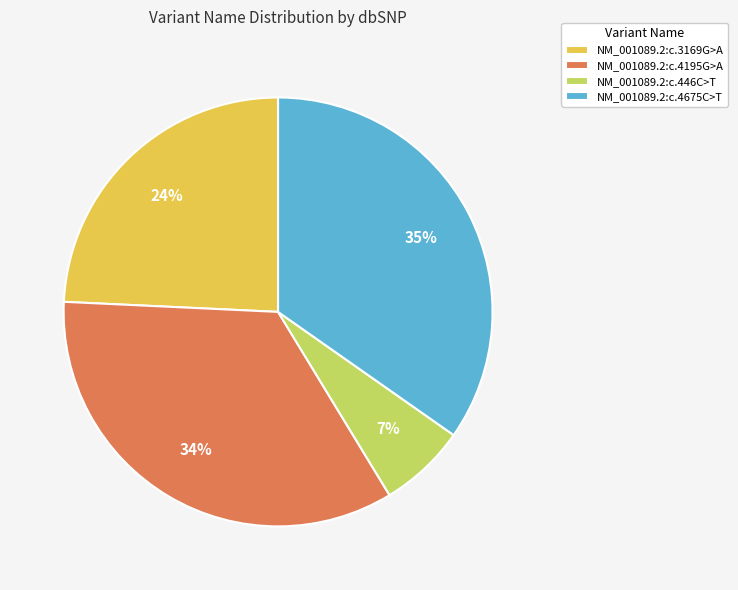

How many slices are in this pie chart?

4